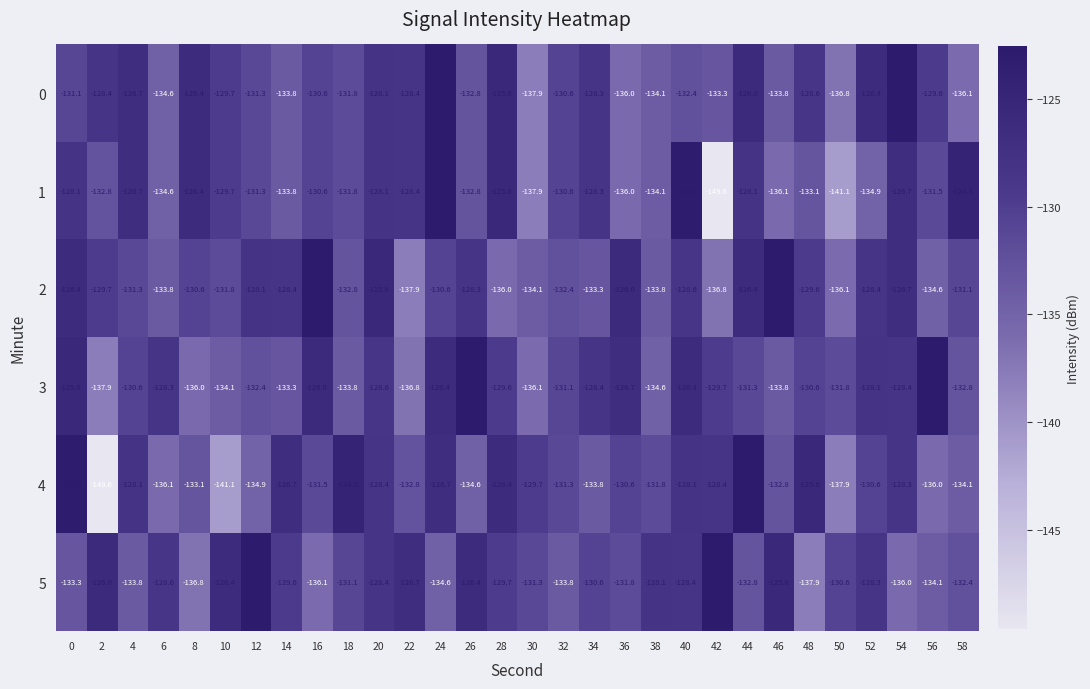

Rank the series at 0 from highest to lowest value.

4, 3, 2, 1, 0, 5